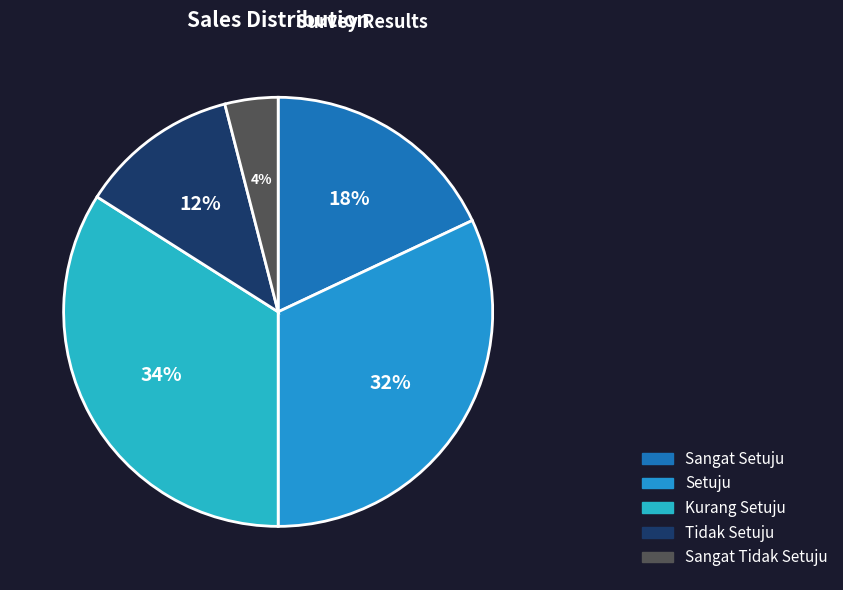

Count the number of slices in the pie.

5